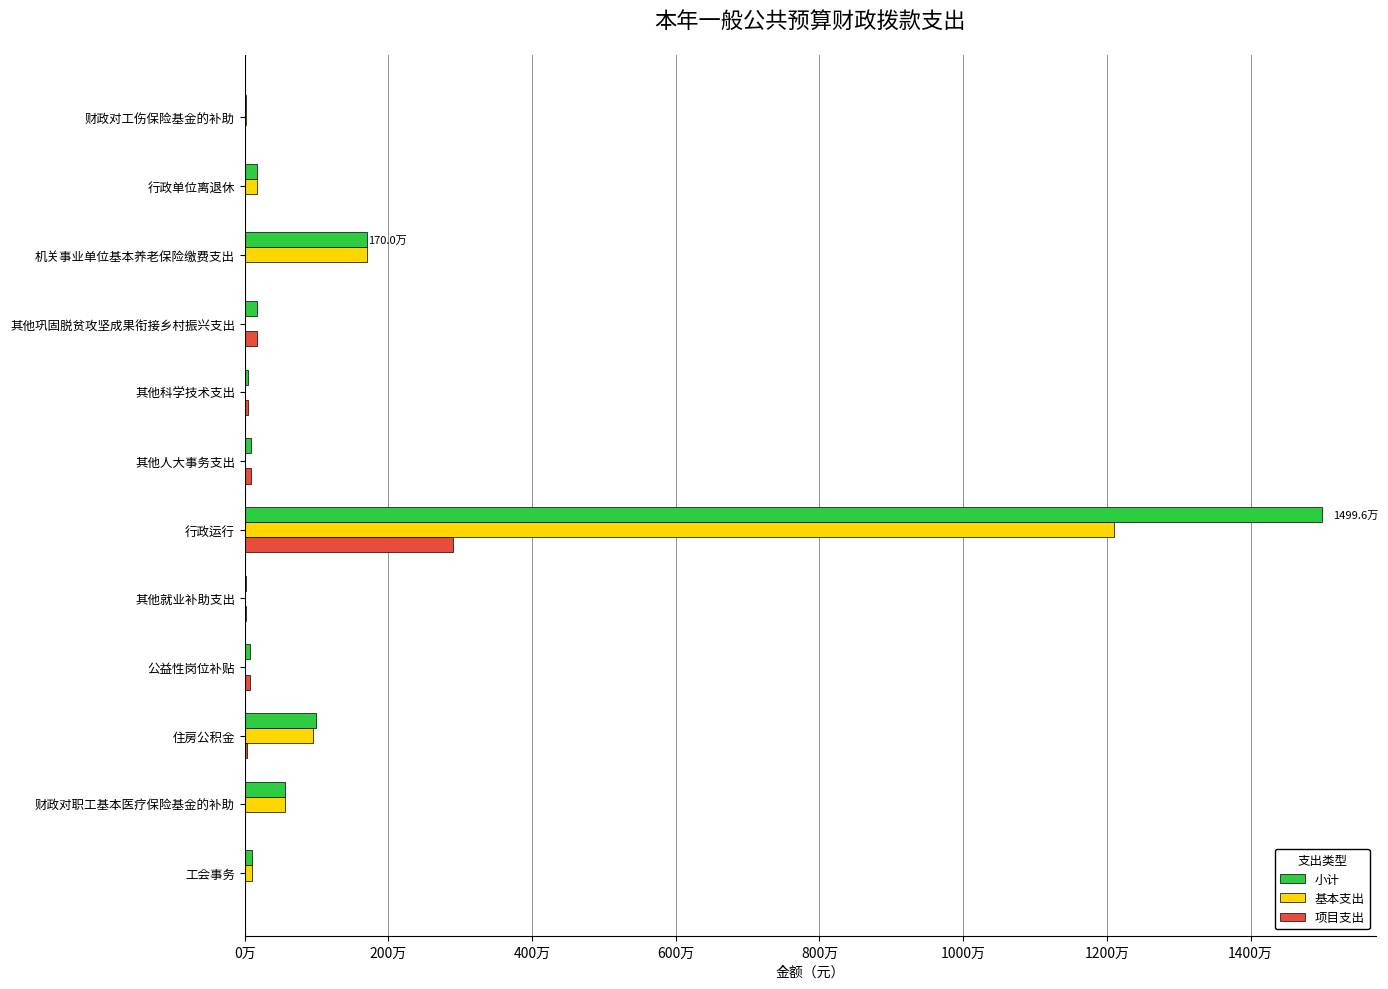

At how many categories does at least one series exceed 674226?

3